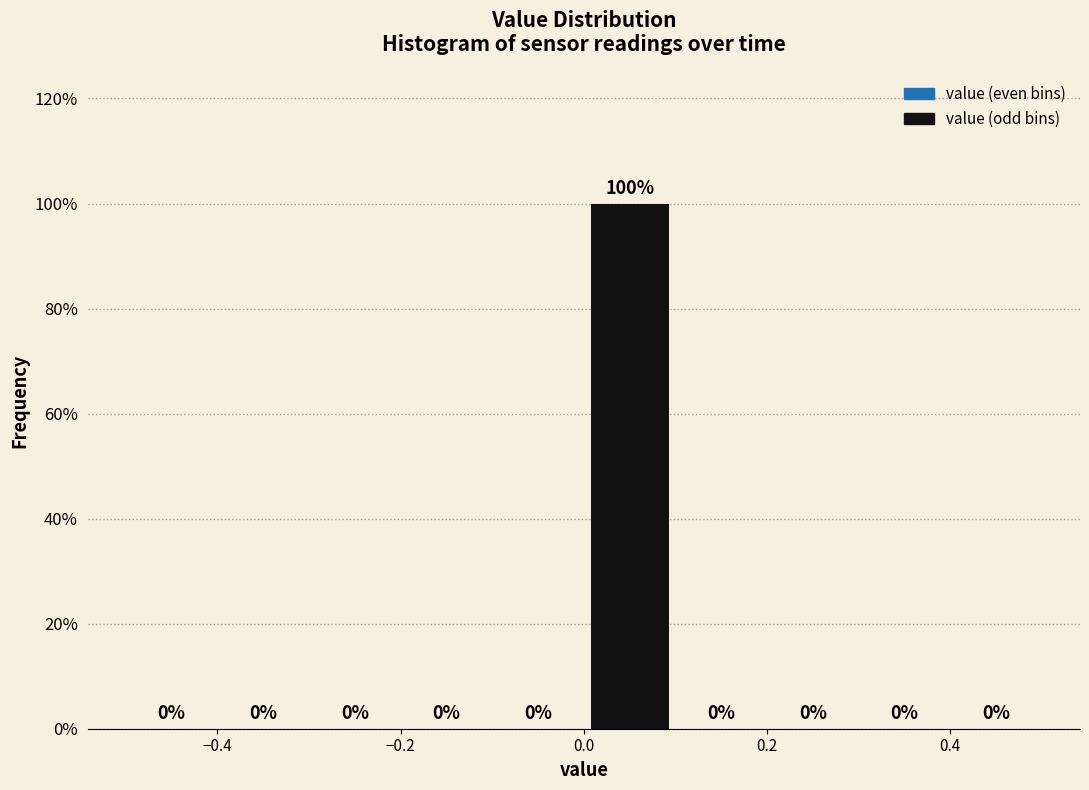

Reading left to right, transcribe this chart: for each bar, give the range it covers on the x-axis and its height.

-0.5 to -0.4: 0
-0.4 to -0.3: 0
-0.3 to -0.2: 0
-0.2 to -0.1: 0
-0.1 to 0.0: 0
0.0 to 0.1: 100
0.1 to 0.2: 0
0.2 to 0.3: 0
0.3 to 0.4: 0
0.4 to 0.5: 0